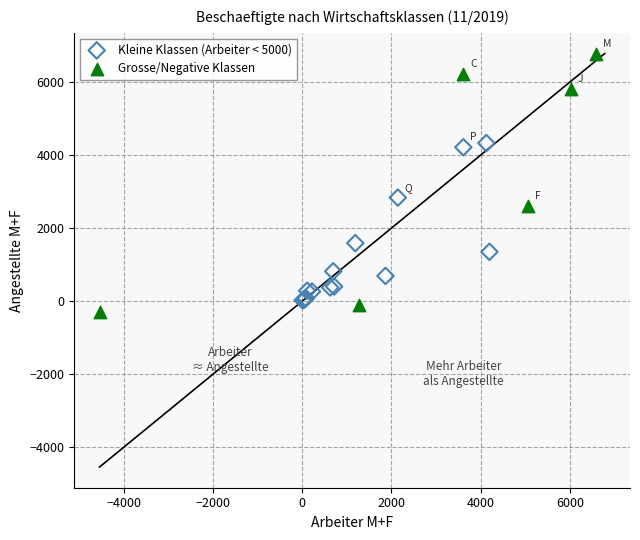

What are all the series names shown in the legend?

Kleine Klassen (Arbeiter < 5000), Grosse/Negative Klassen